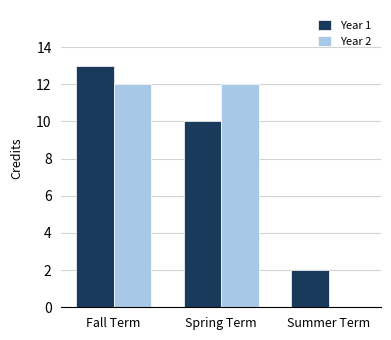

Reading left to right, list all the values displayed in this chart.

Year 1: Fall Term=13	Spring Term=10	Summer Term=2
Year 2: Fall Term=12	Spring Term=12	Summer Term=0